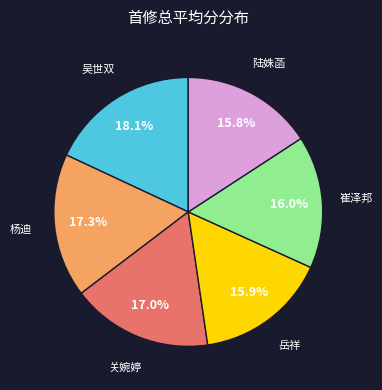

How many segments does this pie chart have?

6